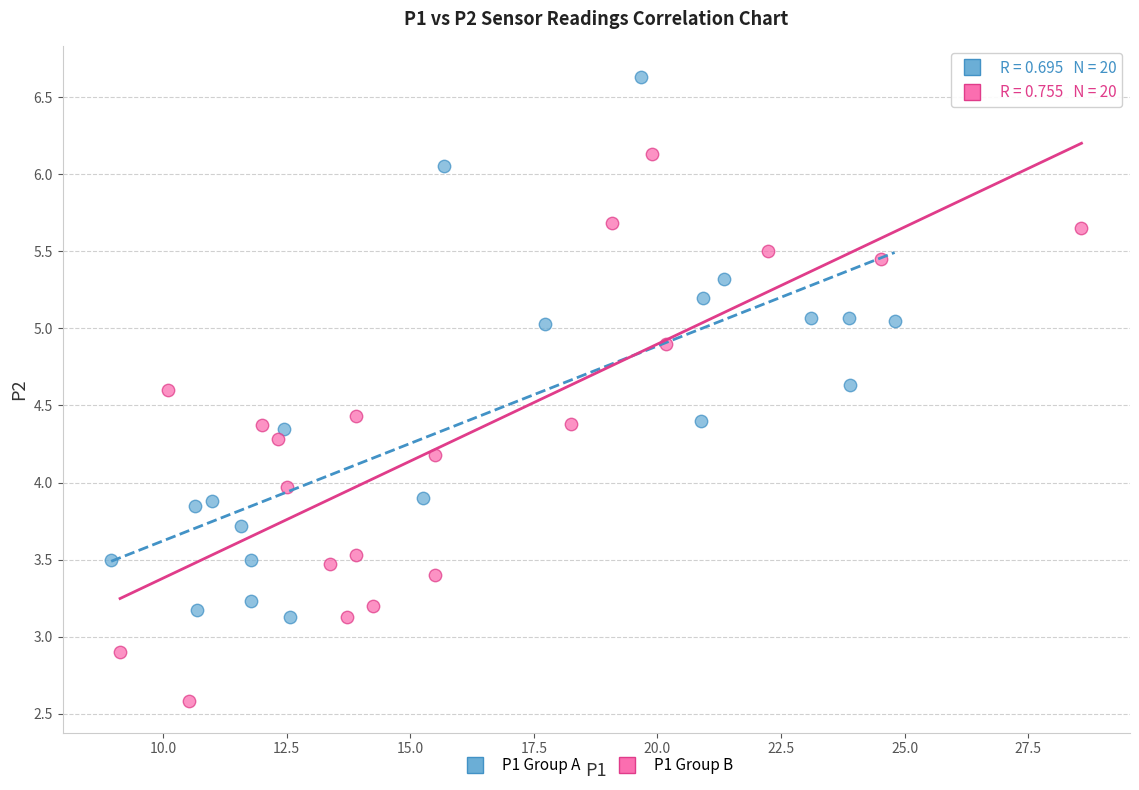

Which series reaches the maximum Y coordinate?

P1 Group A